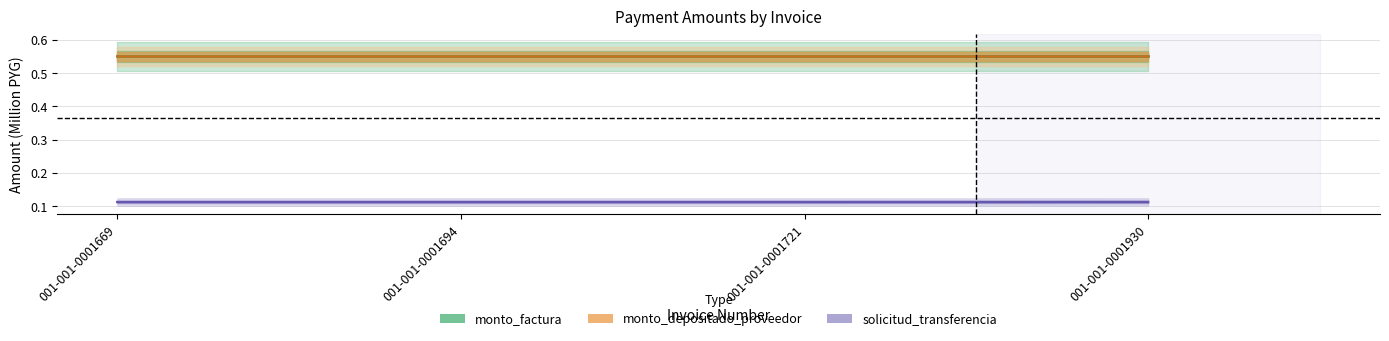

Between 001-001-0001694 and 001-001-0001930, which series saw the biggest shift?

solicitud_transferencia